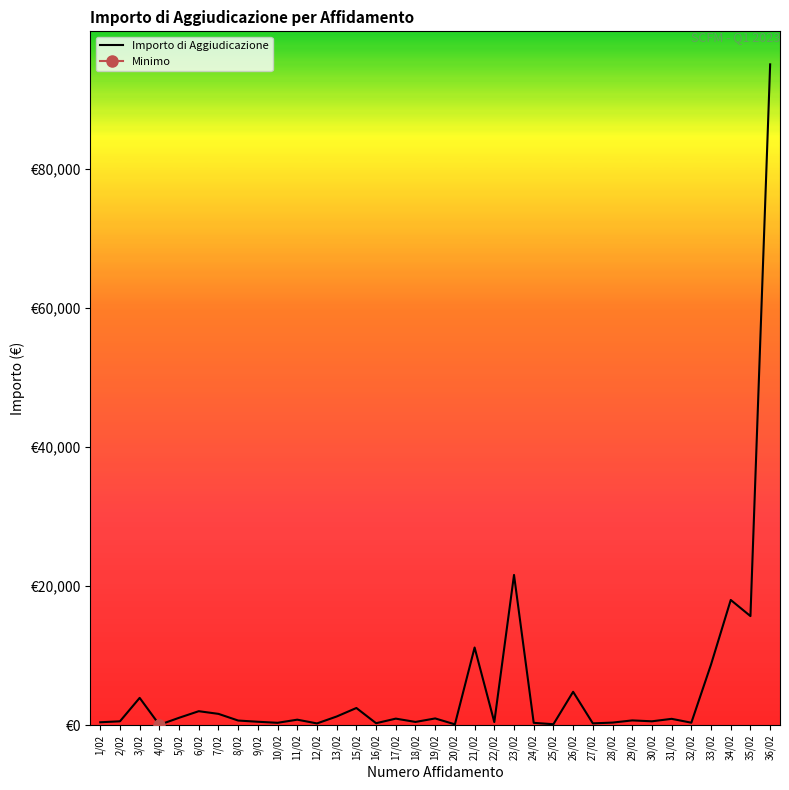

Where is the data nearest to the value 47540?

23/02